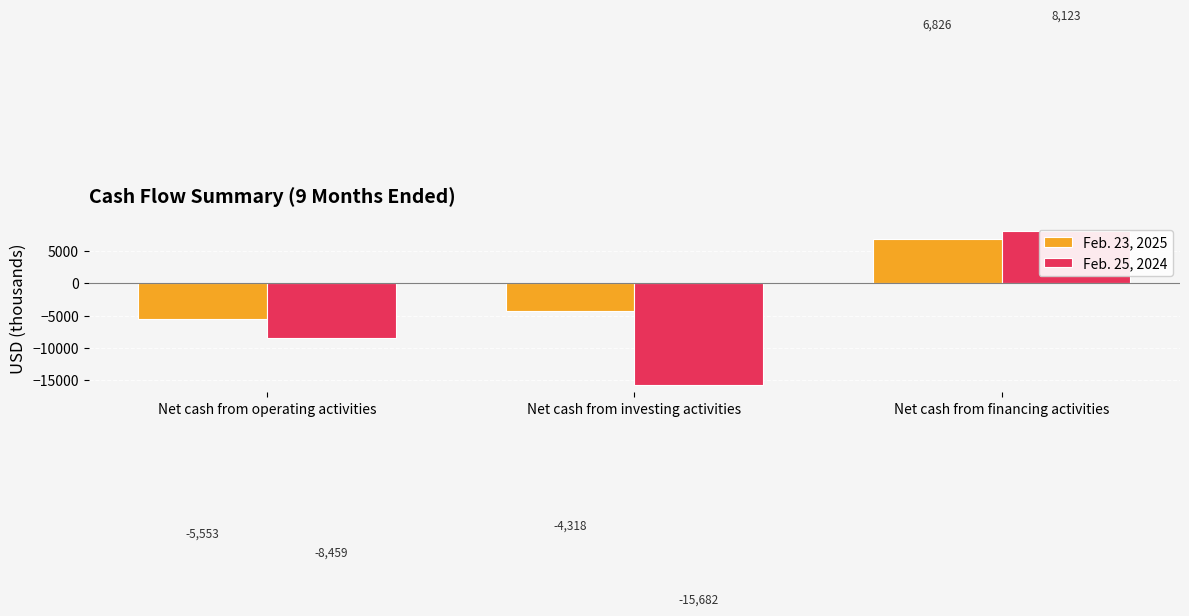

At which category is the sum across all series the highest?

Net cash from financing activities